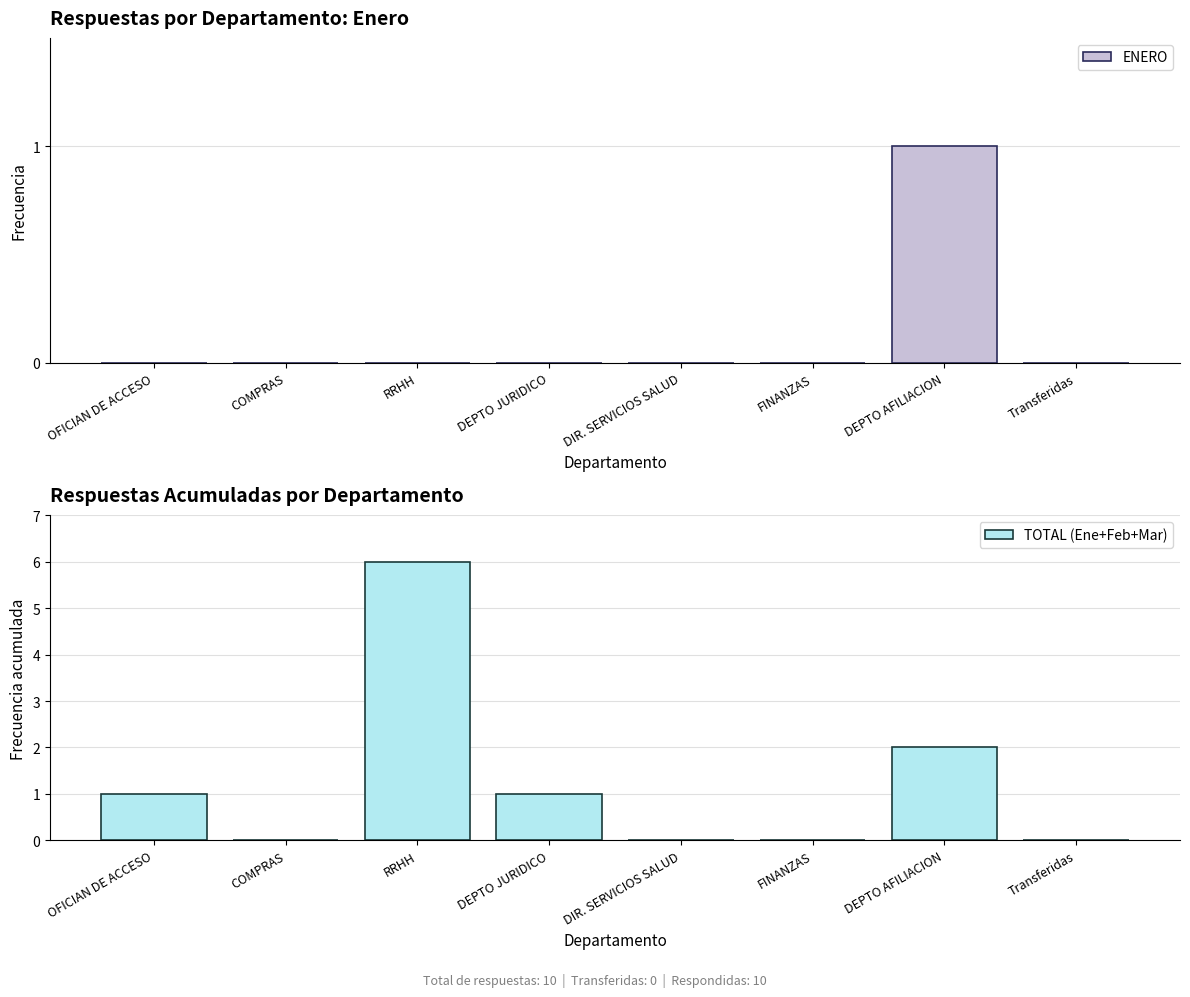

What position from the left is COMPRAS?

2